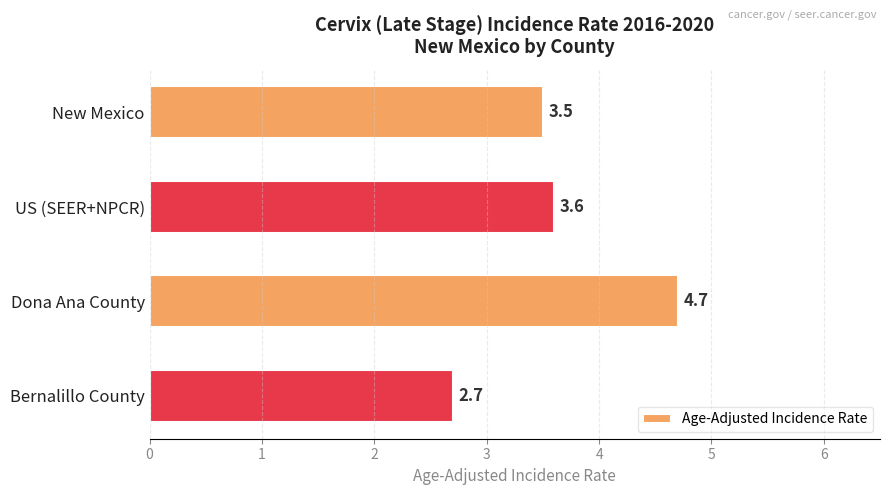

The chart shows a value of 2.7 at Bernalillo County. True or false?

True